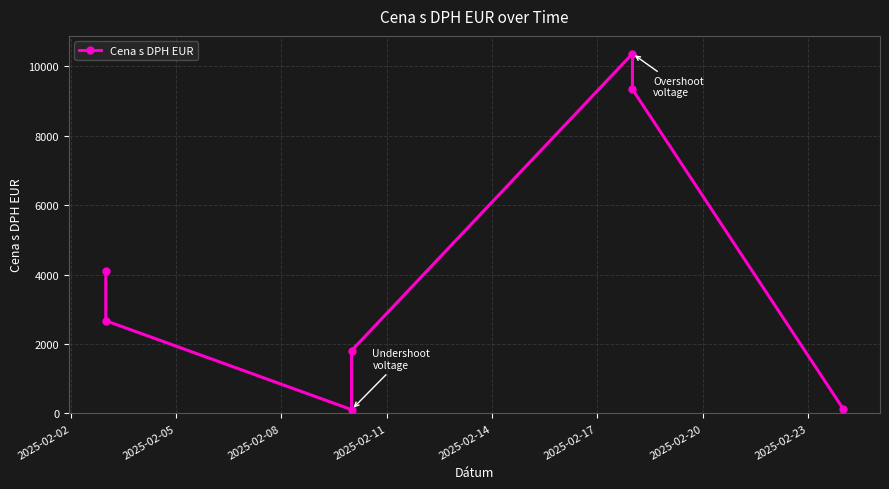

What is the value of the 7th point from the left?

134.1